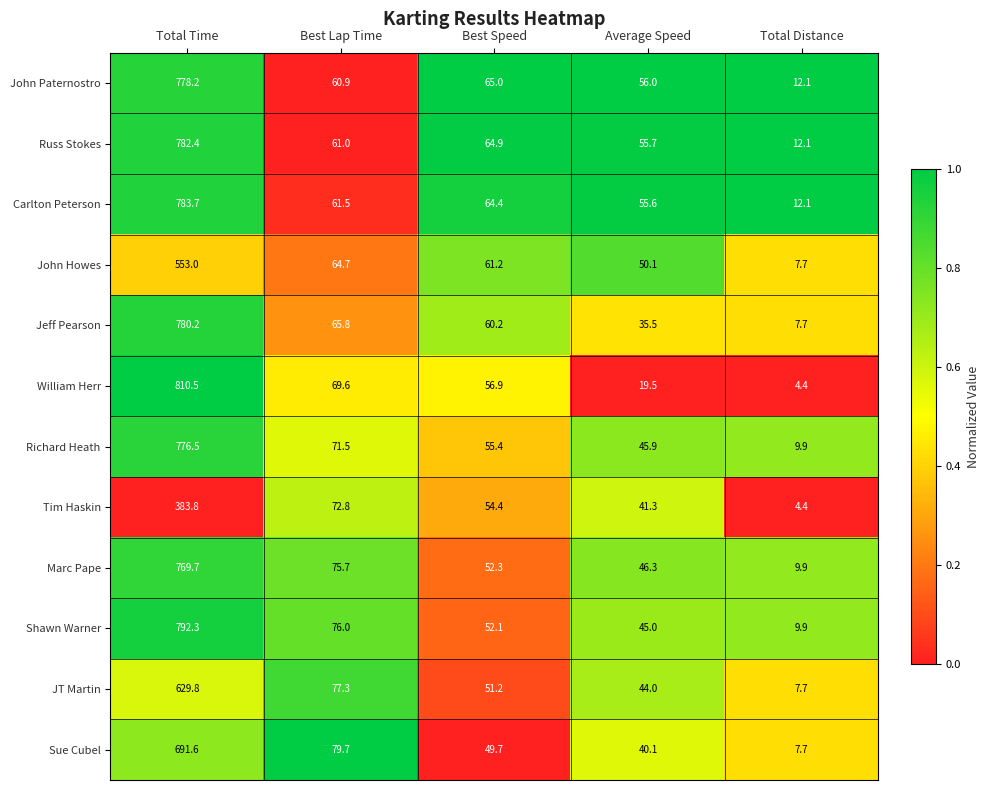

Rank the series by their maximum value, from highest to lowest.

William Herr, Shawn Warner, Carlton Peterson, Russ Stokes, Jeff Pearson, John Paternostro, Richard Heath, Marc Pape, Sue Cubel, JT Martin, John Howes, Tim Haskin